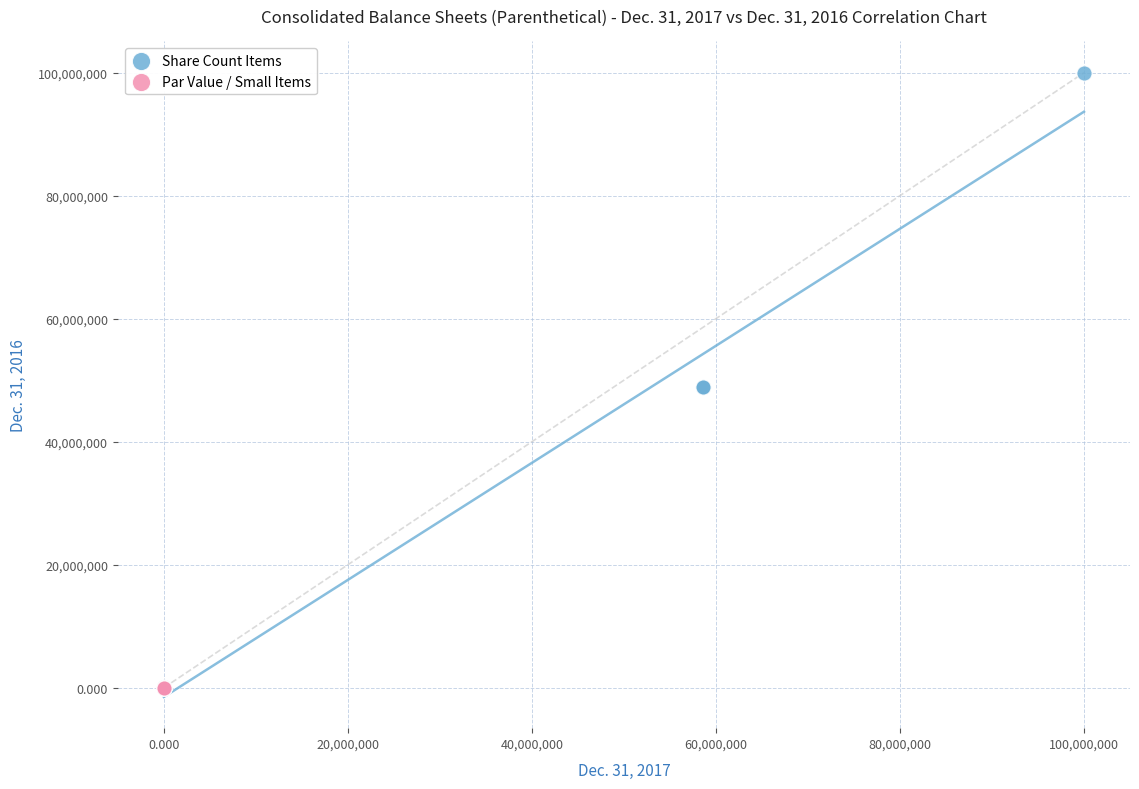

What are all the series names shown in the legend?

Share Count Items, Par Value / Small Items